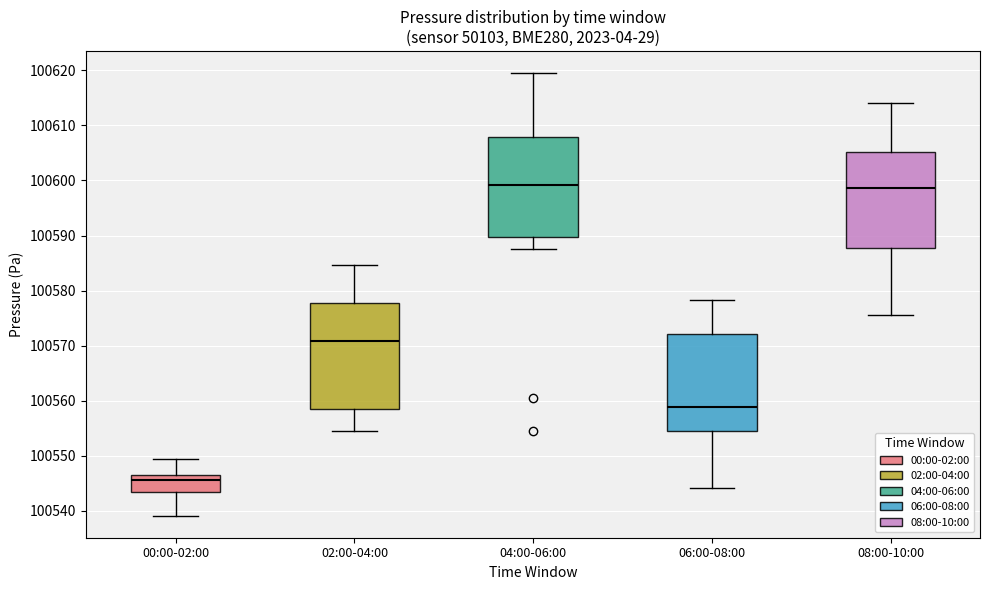

Which box is the tallest, from its lower edge to its upper edge?

02:00-04:00